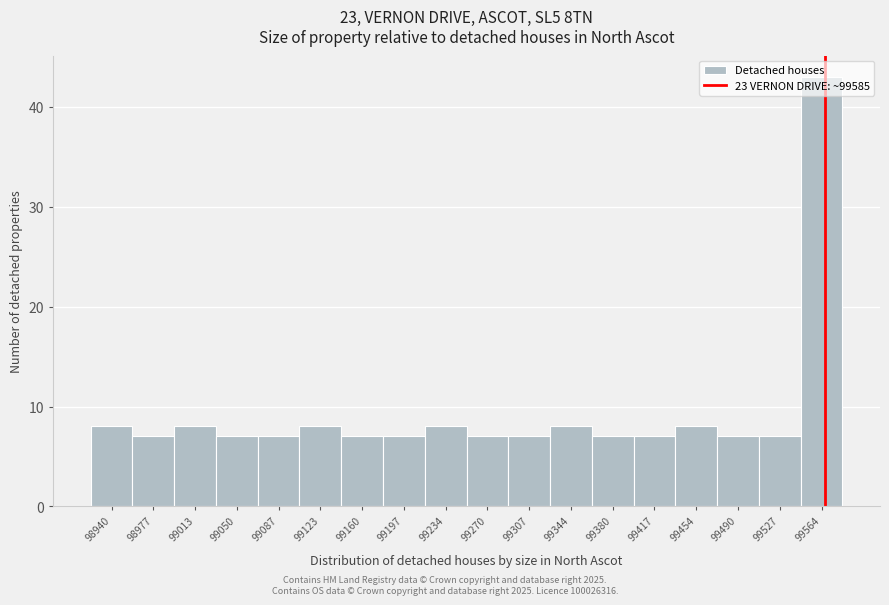

What is the greatest value displayed?

43